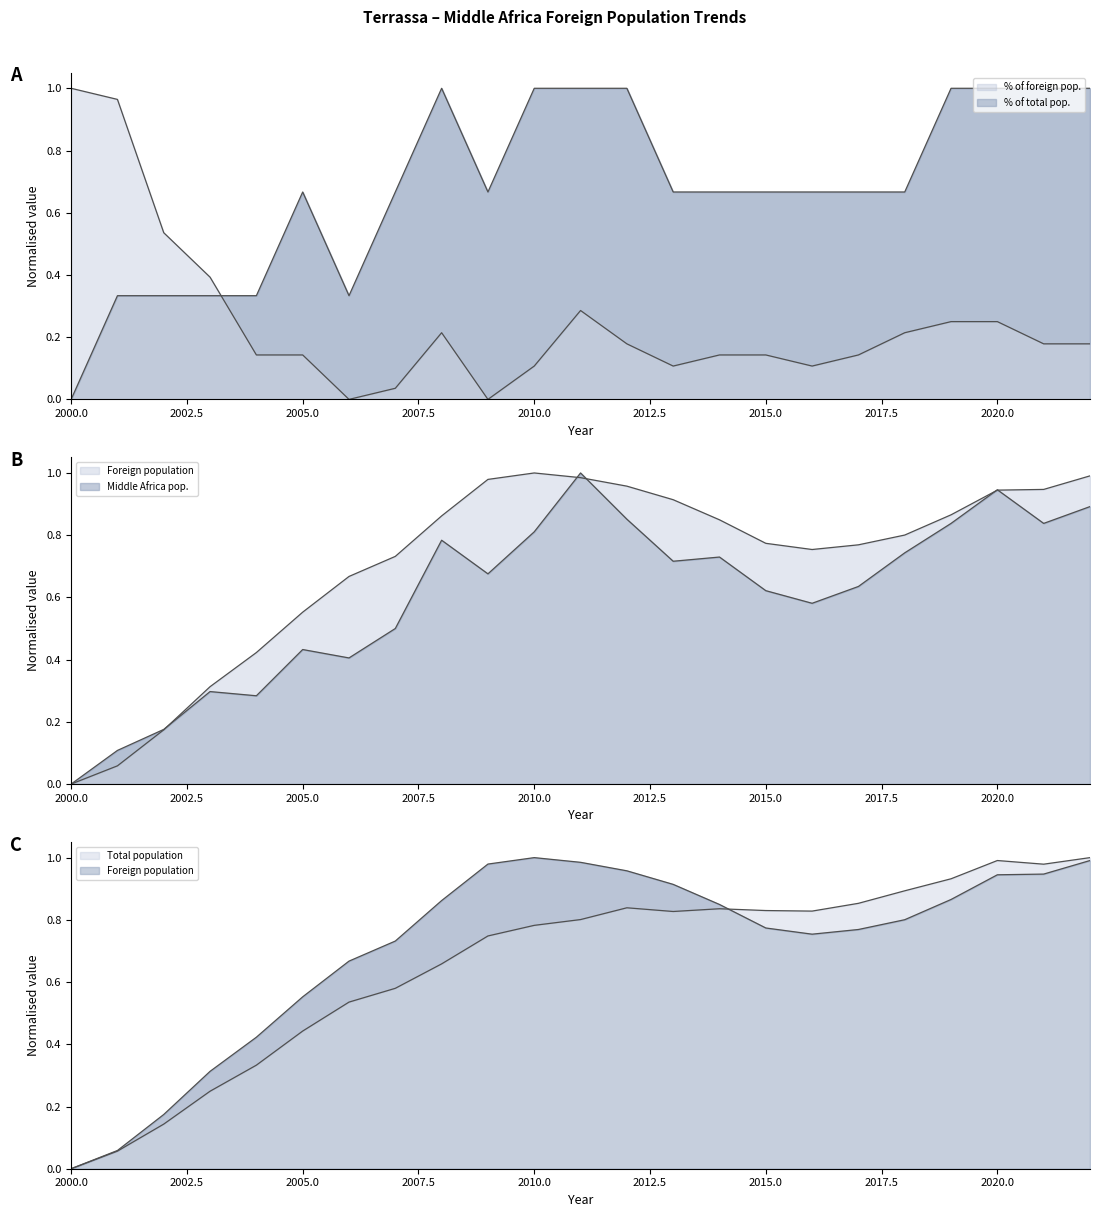

Between 2020 and 2019, which is larger?

2020